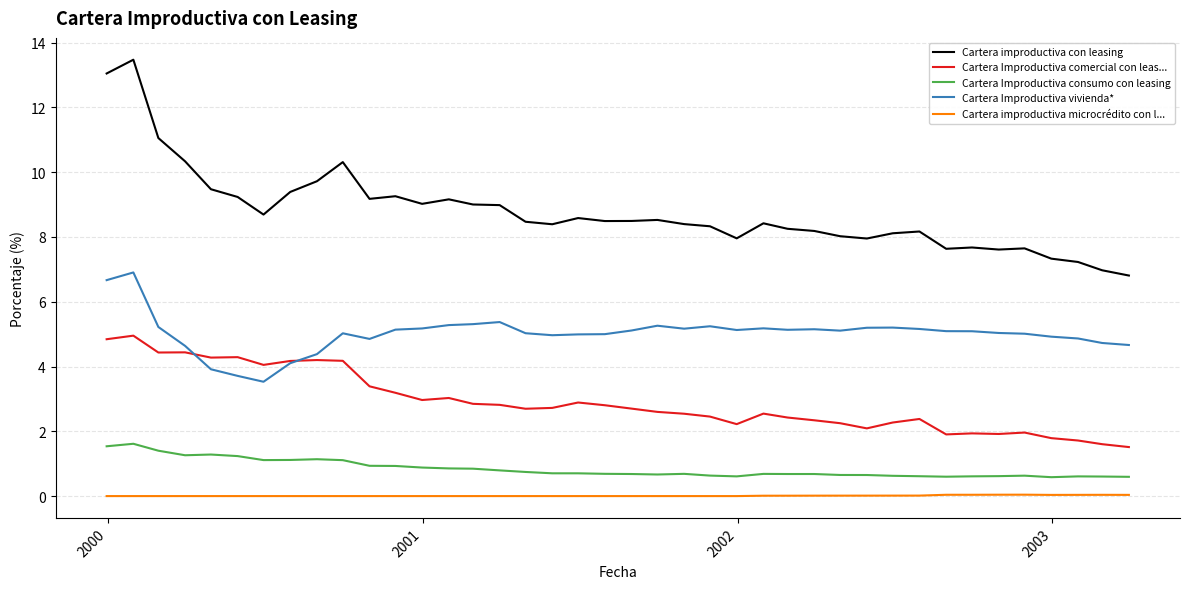

At how many categories does at least one series exceed 5?

40